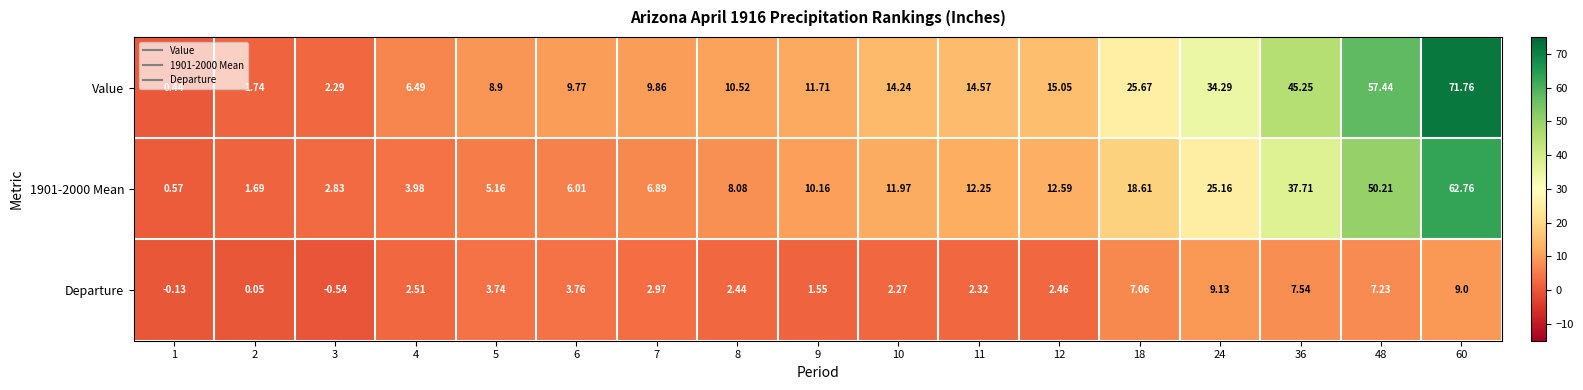

Which series has the largest range (max minus min)?

Value